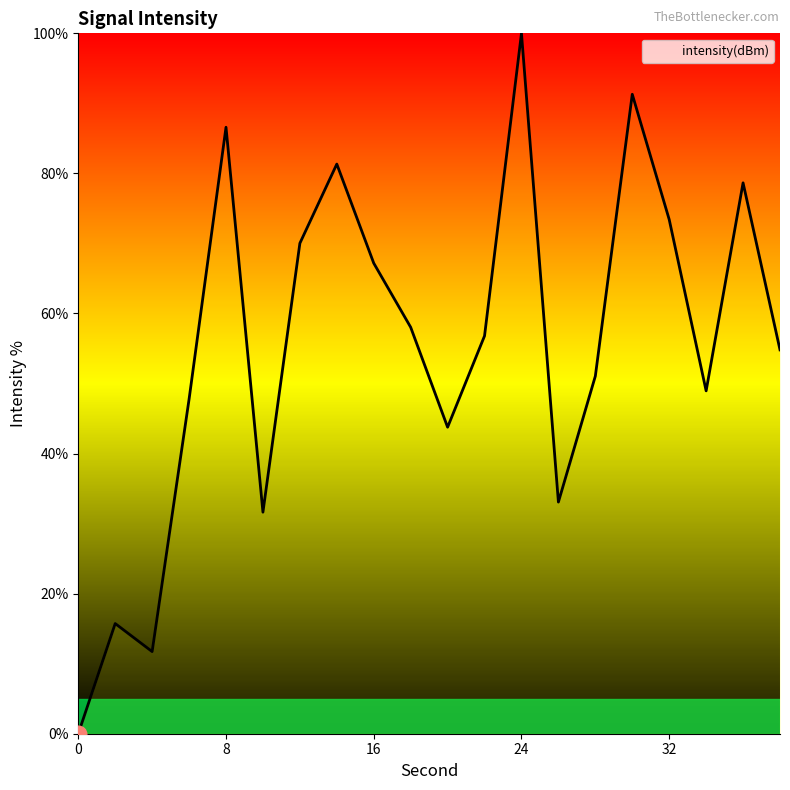

What is the greatest value displayed?

100.0